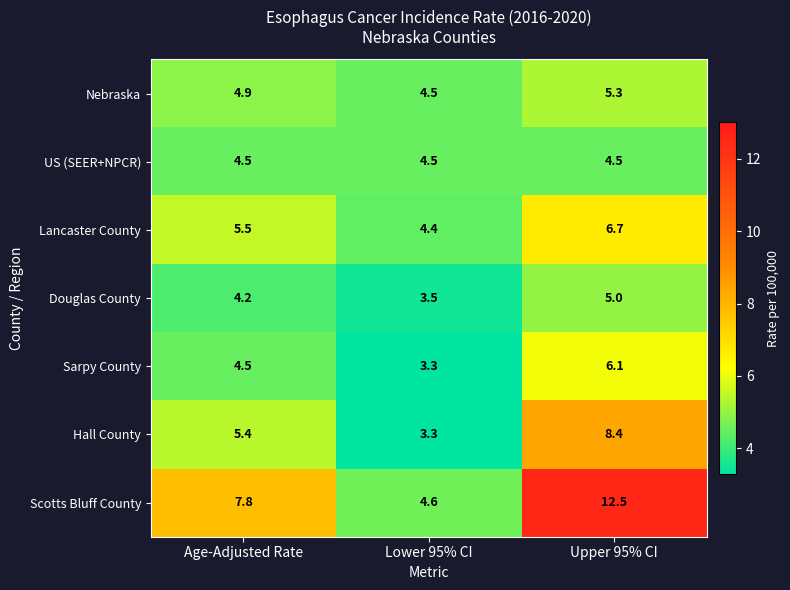

What is the spread (max minus min) of values at Upper 95% CI?

8.0